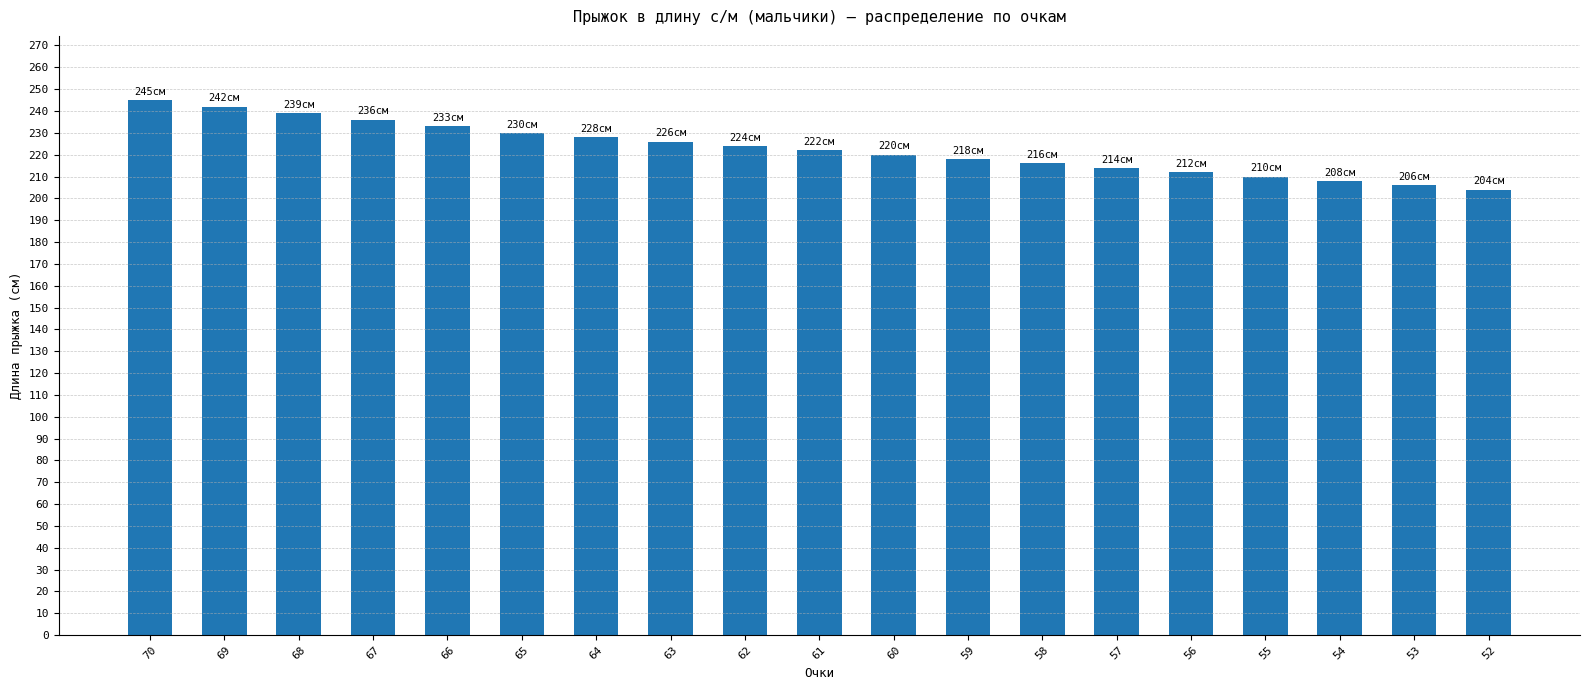

Does the chart contain any negative values?

No